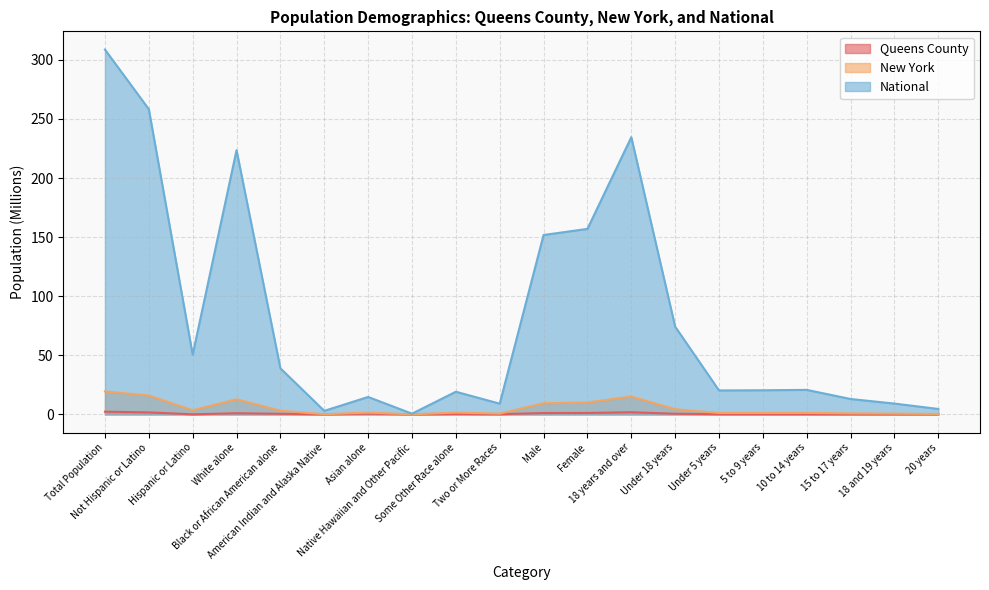

Which series has the largest range (max minus min)?

National